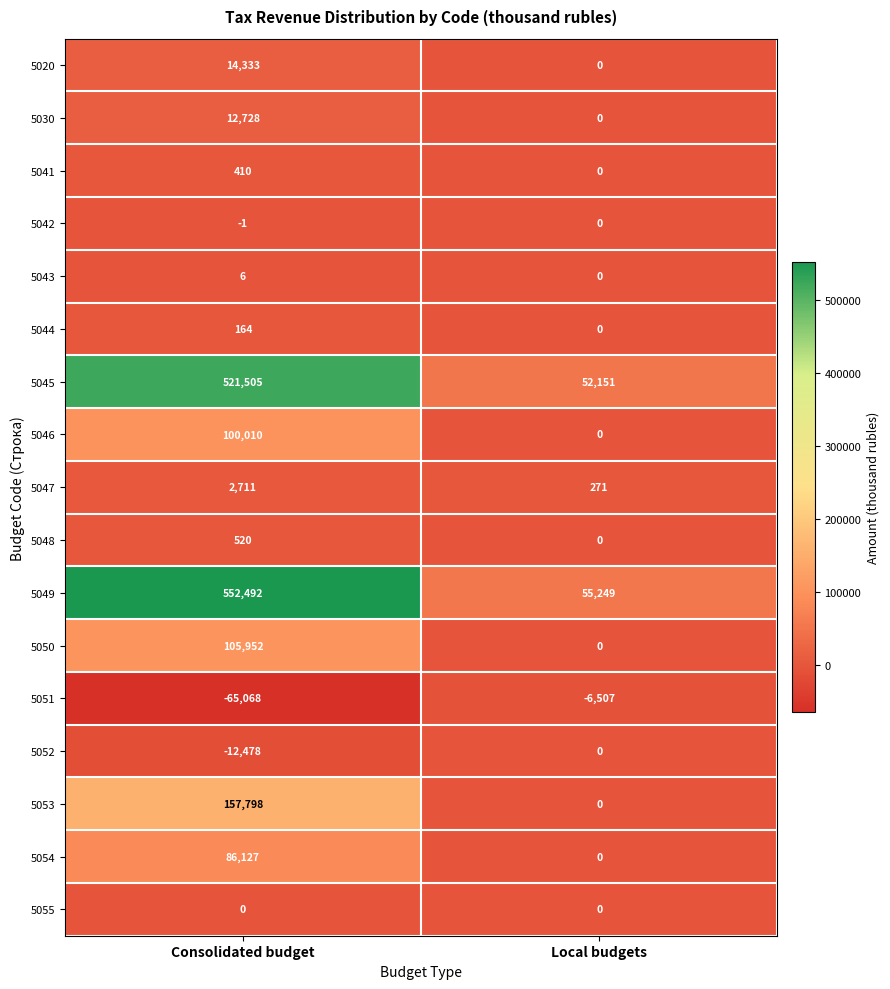

Which category has the lowest value across all series?

Consolidated budget